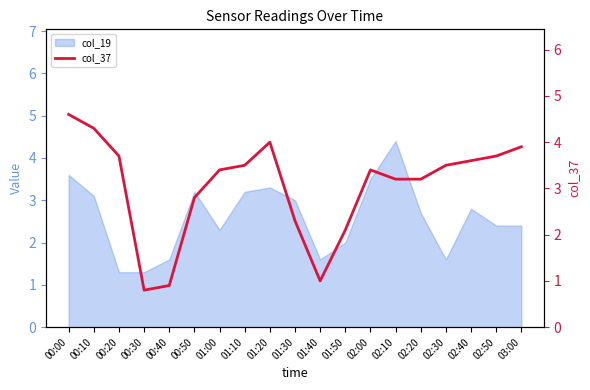

What is the difference between the maximum and minimum values?

3.8